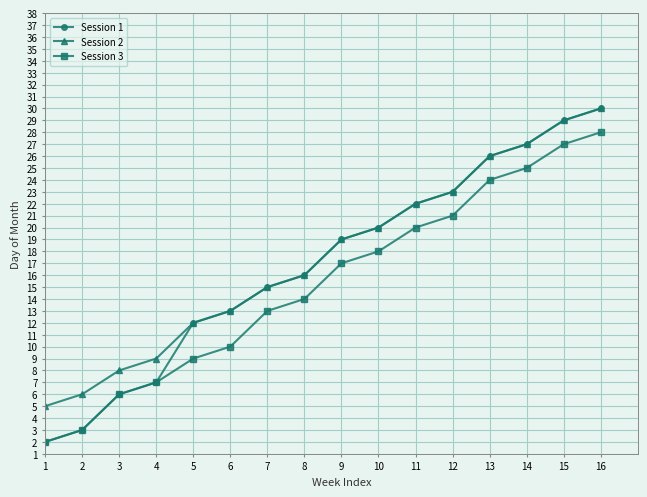

Which series has the widest spread of values?

Session 1